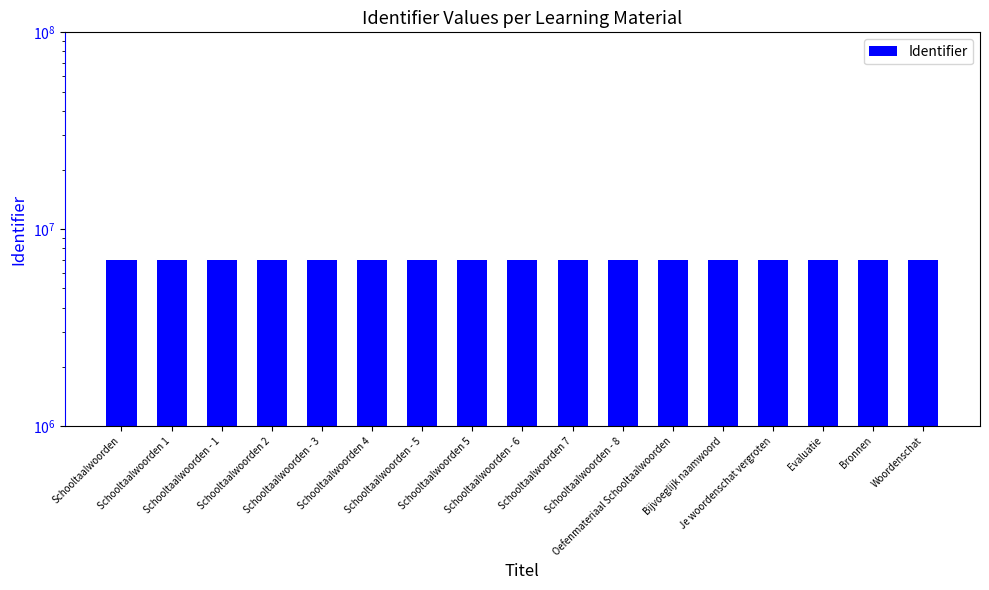

Rank the categories by value from lowest to highest.

Schooltaalwoorden, Schooltaalwoorden 1, Schooltaalwoorden - 1, Schooltaalwoorden 2, Schooltaalwoorden - 3, Schooltaalwoorden 4, Schooltaalwoorden - 5, Schooltaalwoorden 5, Schooltaalwoorden - 6, Schooltaalwoorden 7, Schooltaalwoorden - 8, Oefenmateriaal Schooltaalwoorden, Bijvoeglijk naamwoord, Je woordenschat vergroten, Evaluatie, Bronnen, Woordenschat